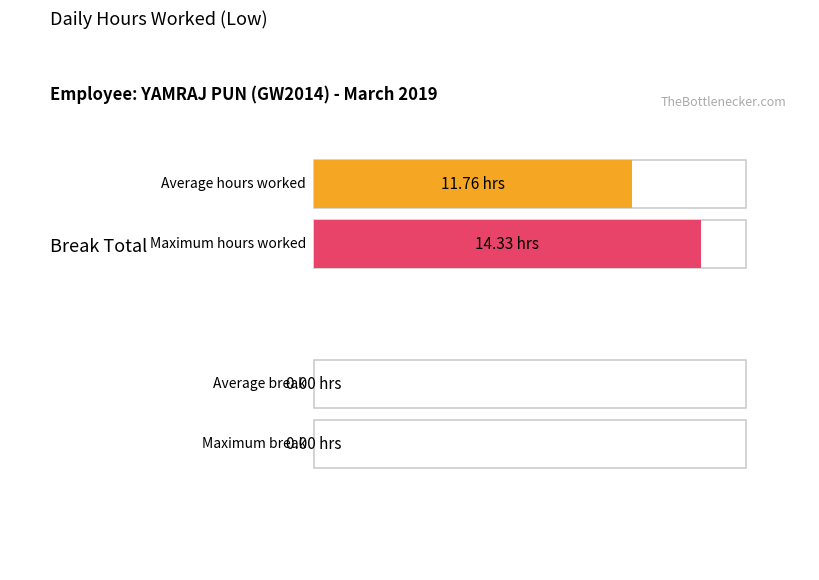

What is the greatest value displayed?

14.3